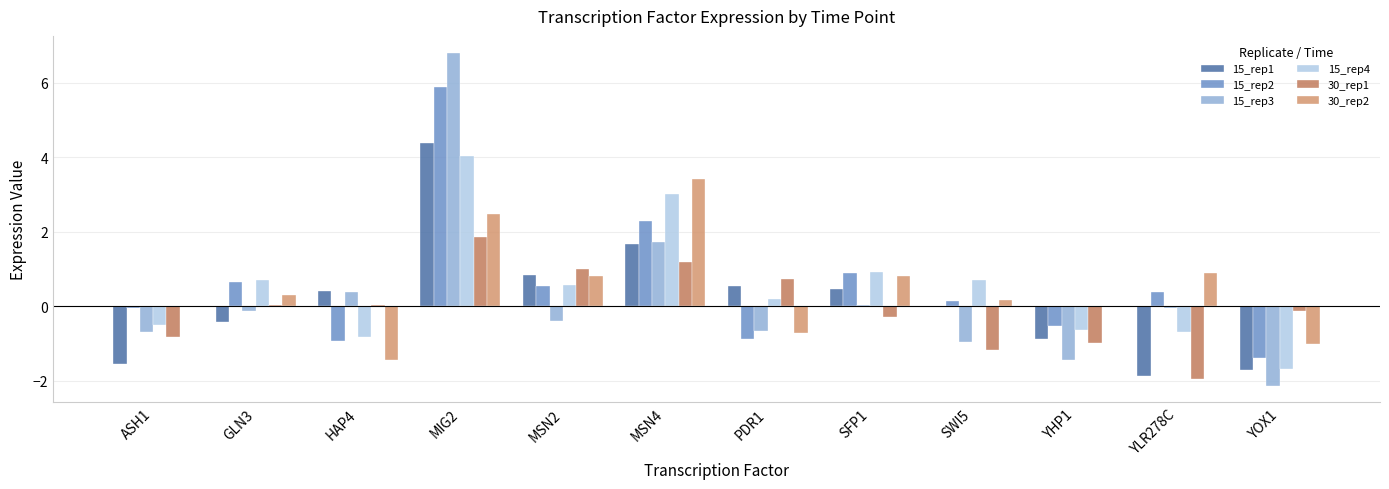

Count the number of categories in the chart.

12